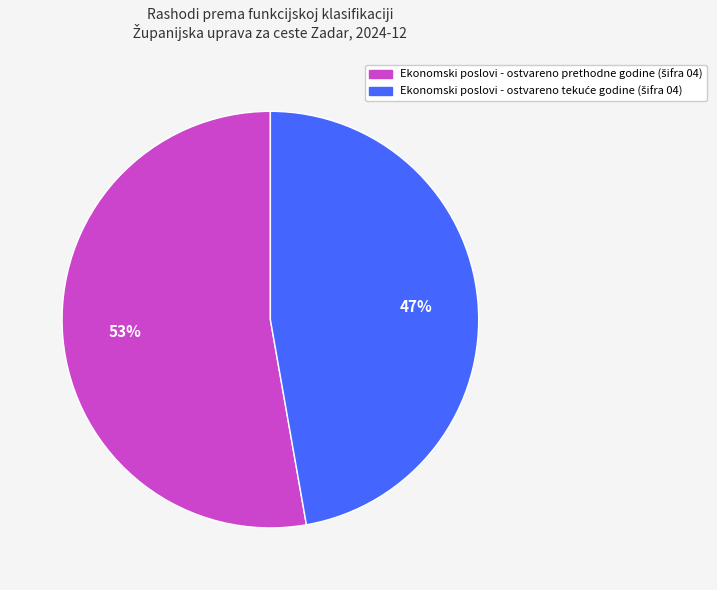

Is there any slice that represents more than half of the pie?

Yes